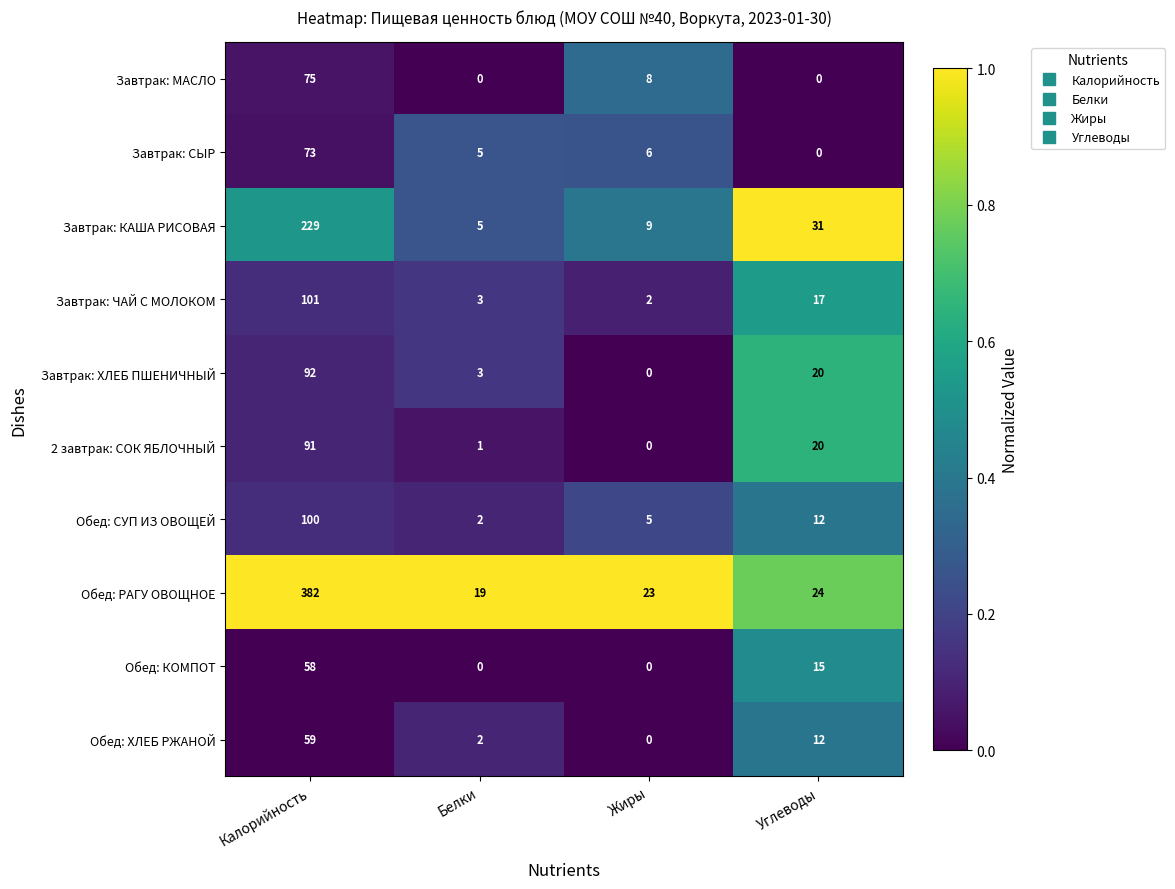

At how many categories does at least one series exceed 0?

4